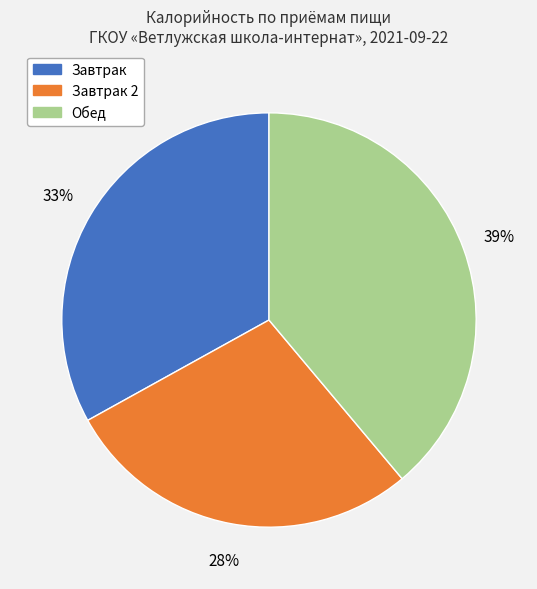

To the nearest percent, what is the difference between the largest and smallest slice percentages?

11%